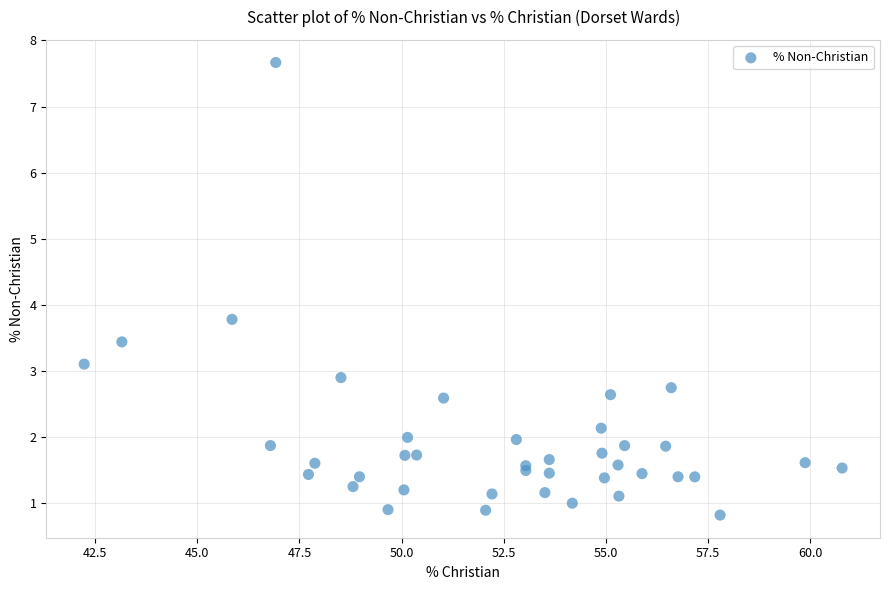

What Y value in the scatter plot is closest to 4?

3.8